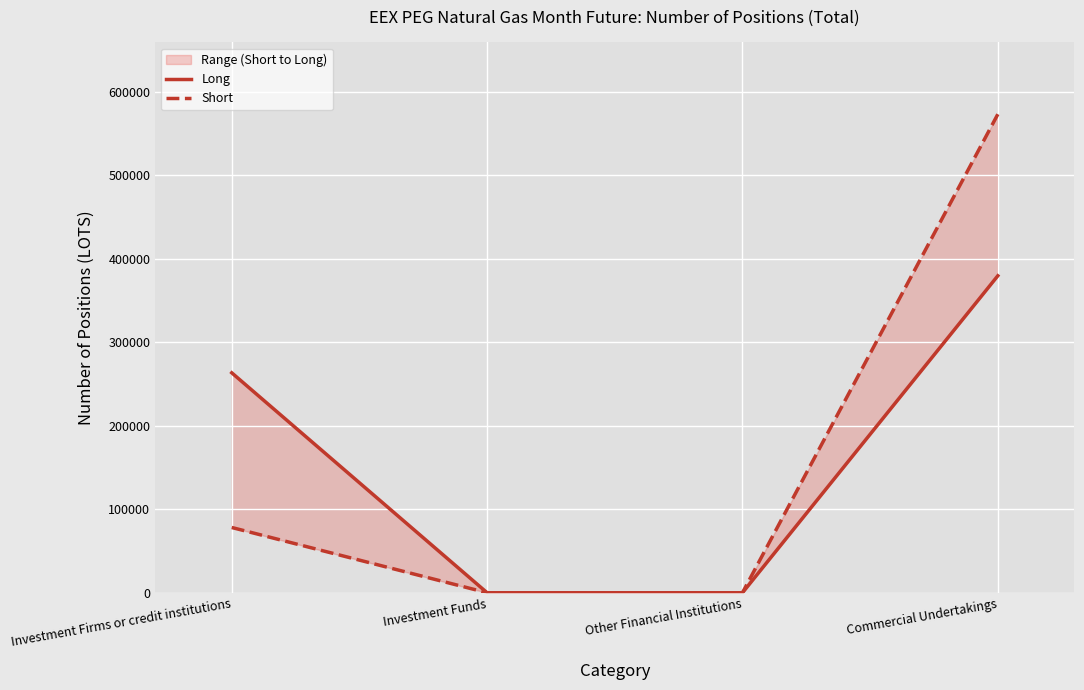

Reading left to right, what are all the values shown in this chart?

Long: Investment Firms or credit institutions=263326	Investment Funds=0	Other Financial Institutions=0	Commercial Undertakings=379502
Short: Investment Firms or credit institutions=78129	Investment Funds=0	Other Financial Institutions=0	Commercial Undertakings=572911